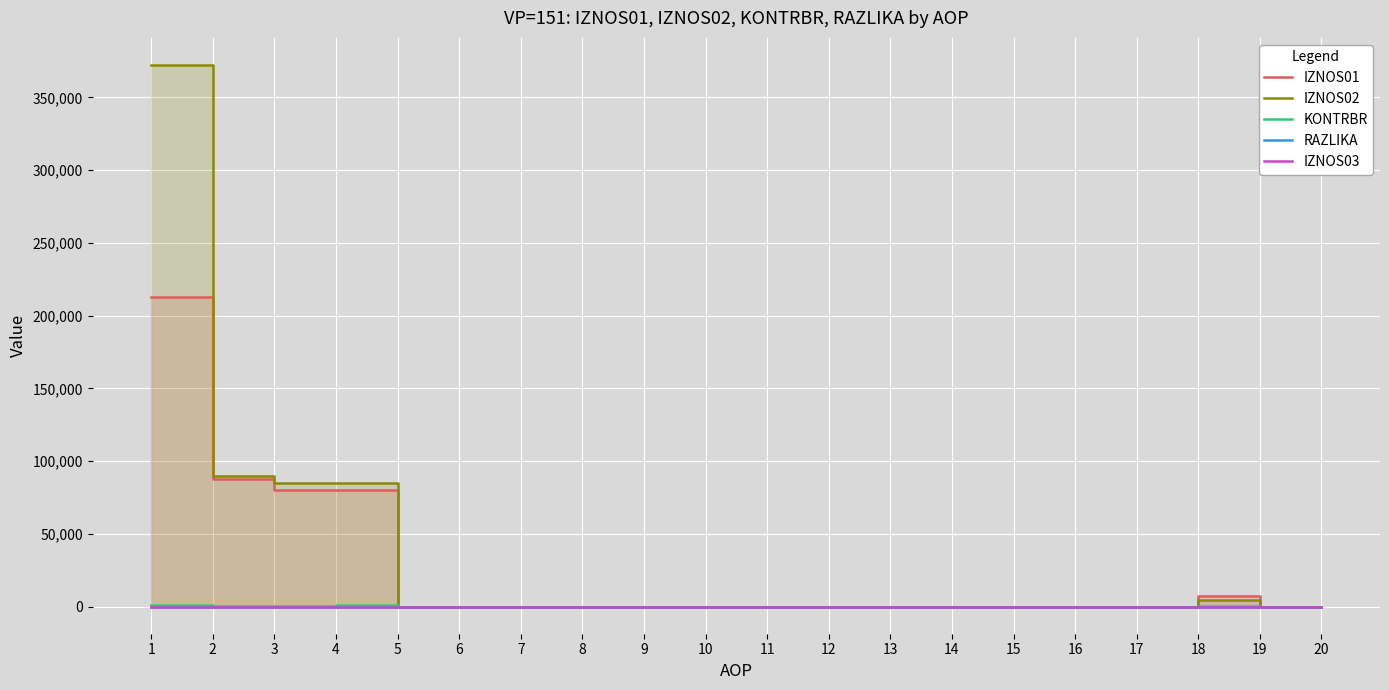

At how many categories does at least one series exceed 241831?

1